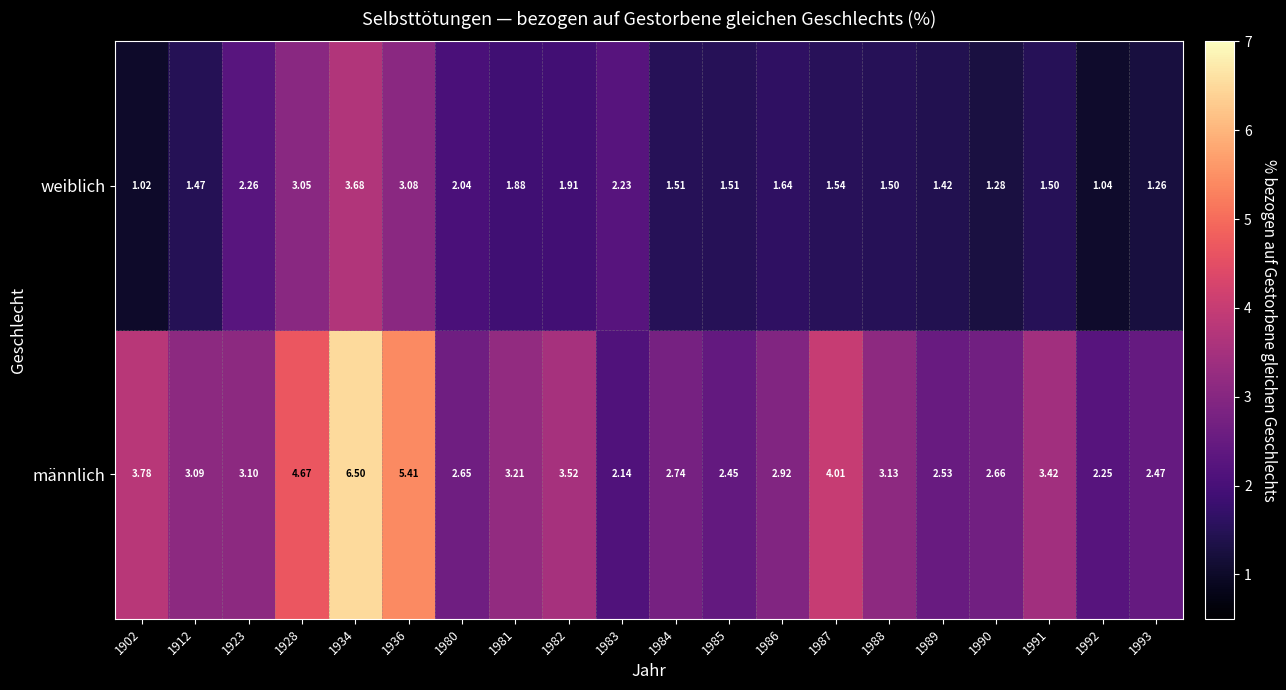

List the series in order of their overall mean, lowest first.

weiblich, männlich